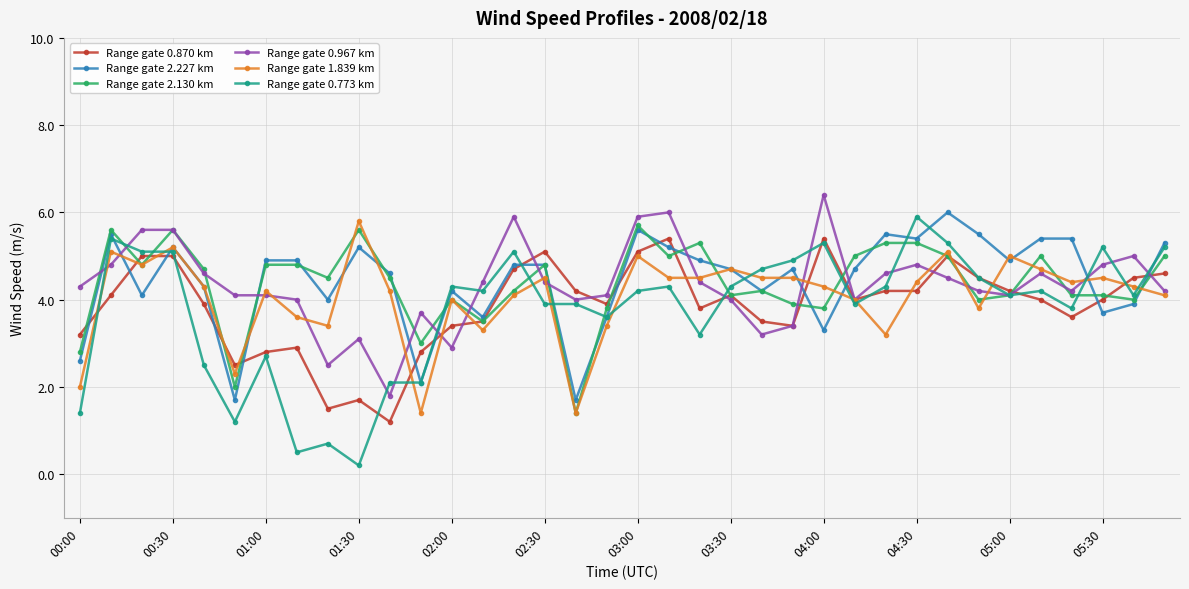

True or false: Range gate 0.967 km and Range gate 2.227 km cross at least once.

True